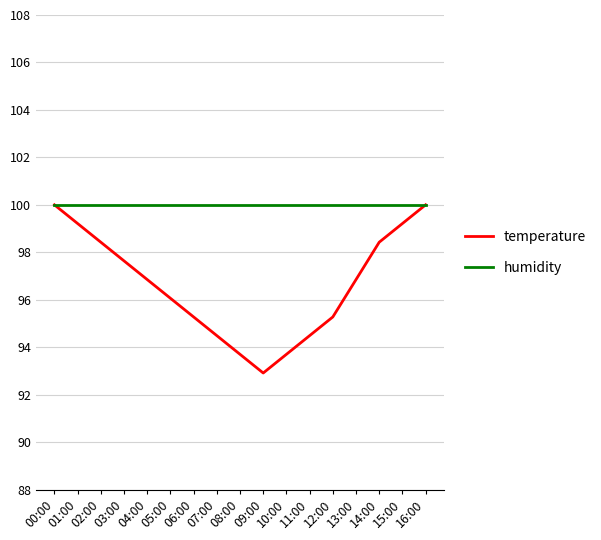

Is it true that humidity equals 144.5 at 07:00?

False